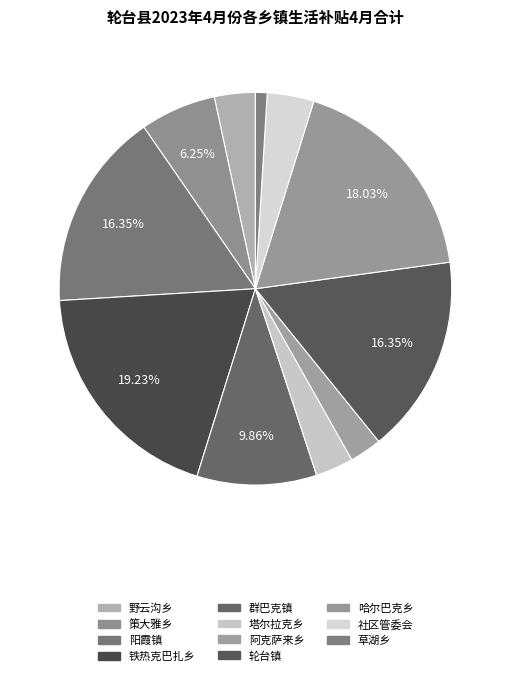

Does 哈尔巴克乡 account for over 50% of the chart?

No